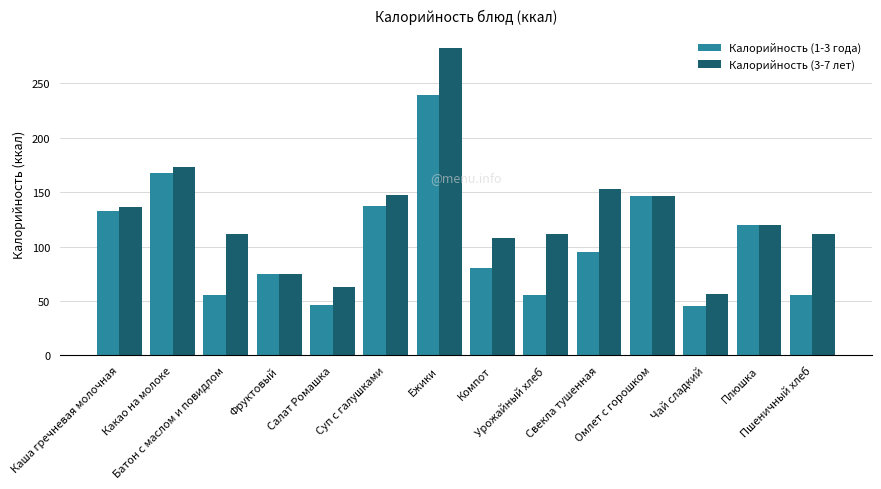

At how many categories does at least one series exceed 254?

1